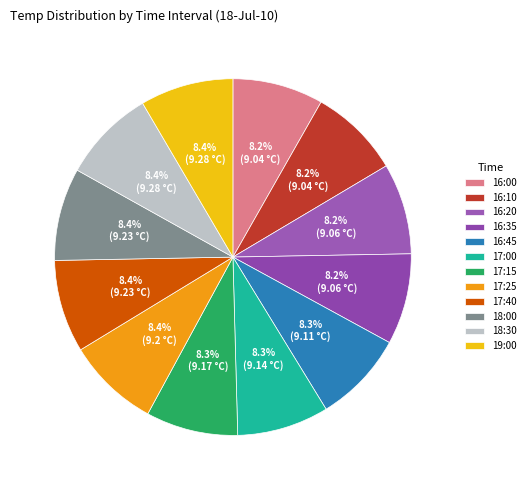

How many segments does this pie chart have?

12